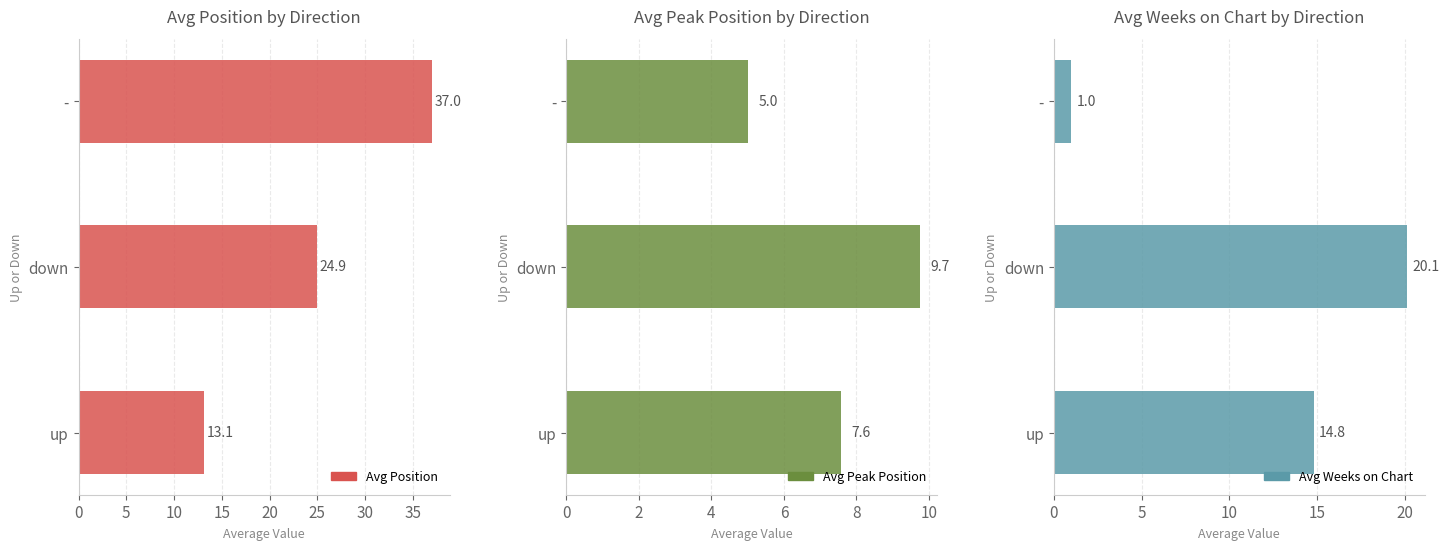

What is the approximate value of Avg Weeks on Chart at -?

1.0